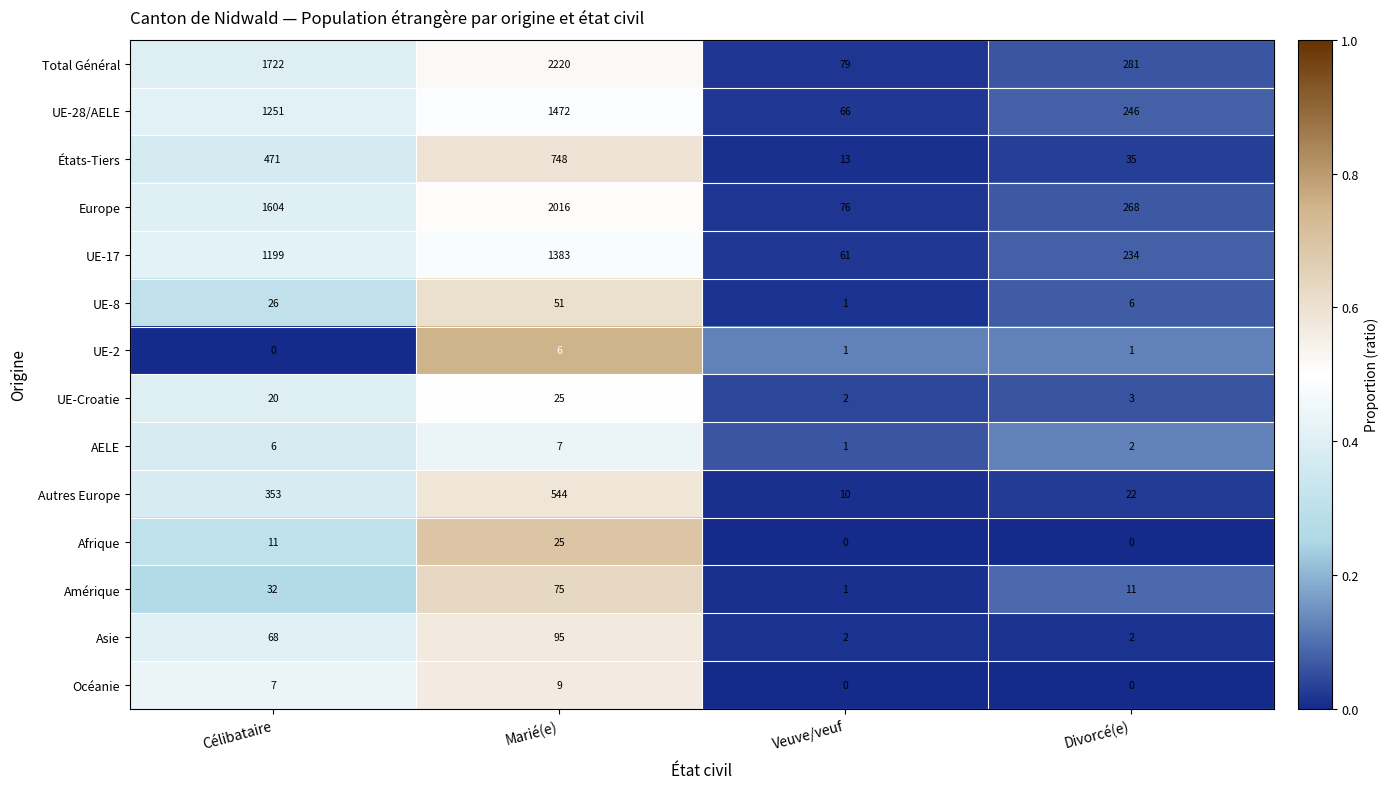

How many series are shown in this chart?

14